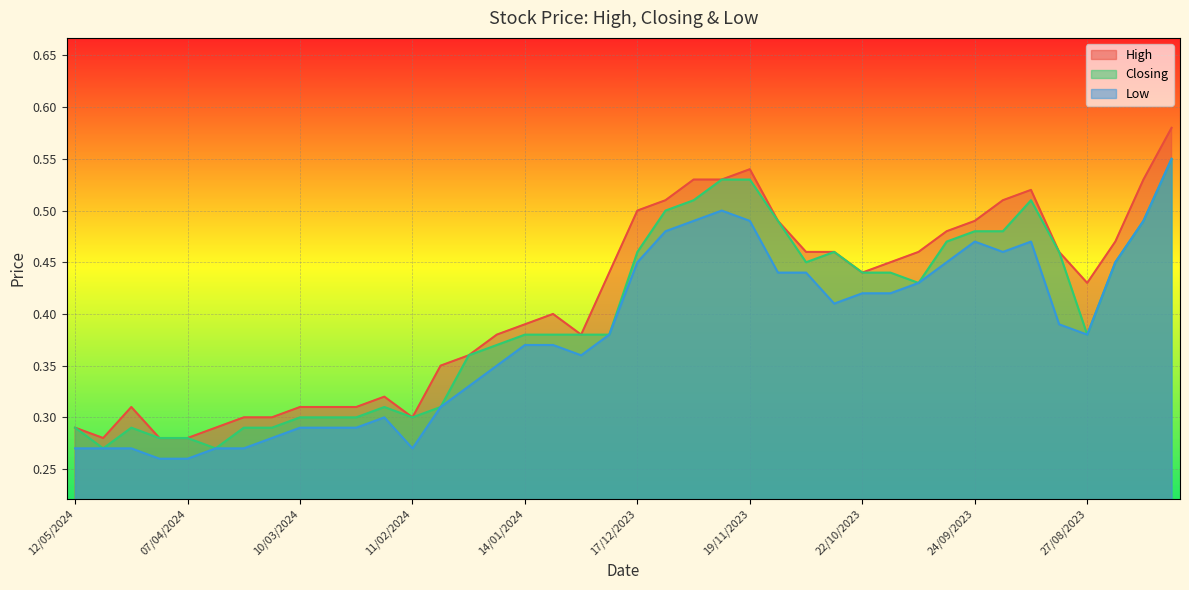

True or false: High and Closing cross at least once.

False